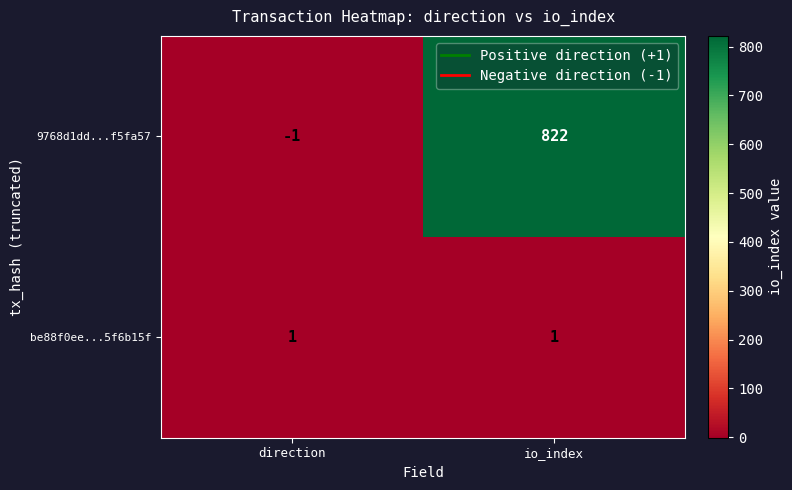

How many values in 9768d1dd...f5fa57 are above zero?

1